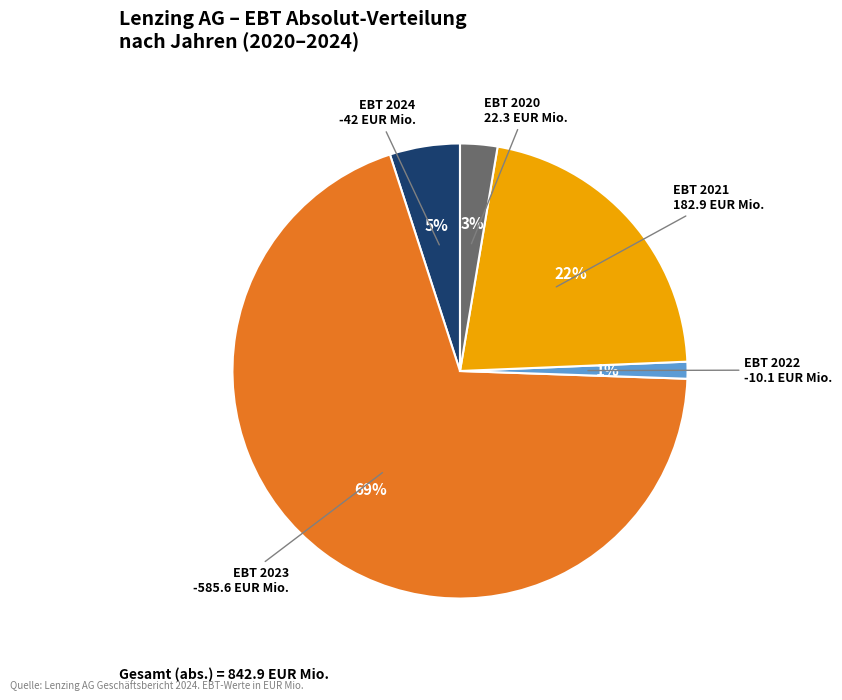

Does any single category account for the majority?

Yes